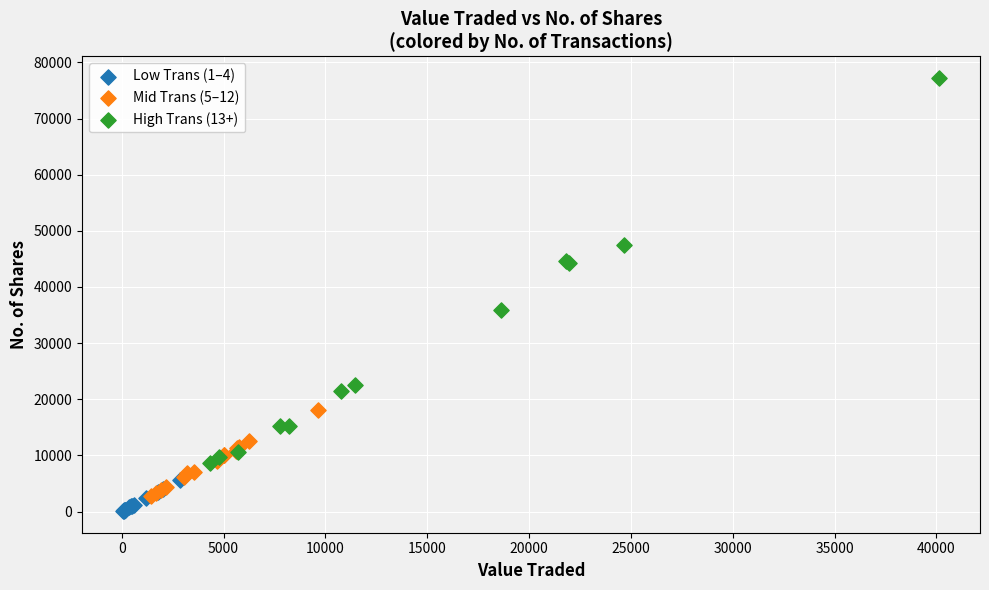

Which series has the largest Y range (max minus min)?

High Trans (13+)